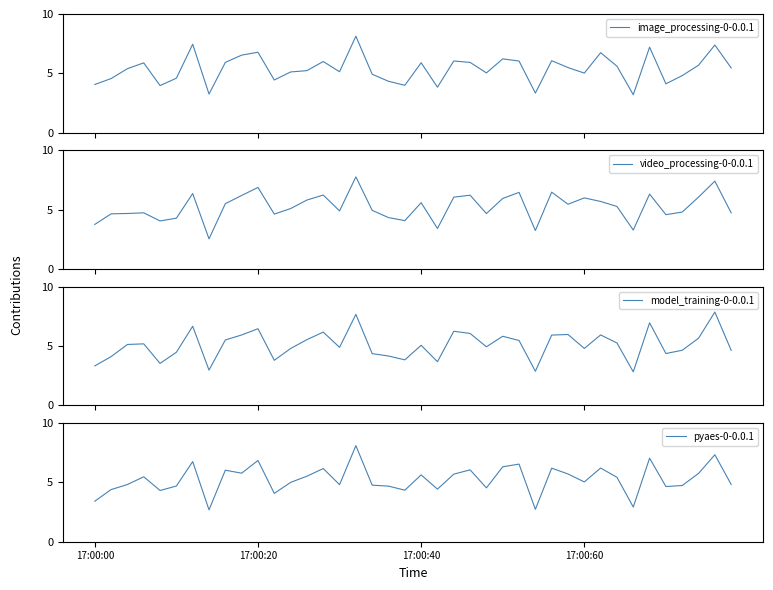

What is the value of the model_training-0-0.0.1 point at the 13th from the left?

4.8